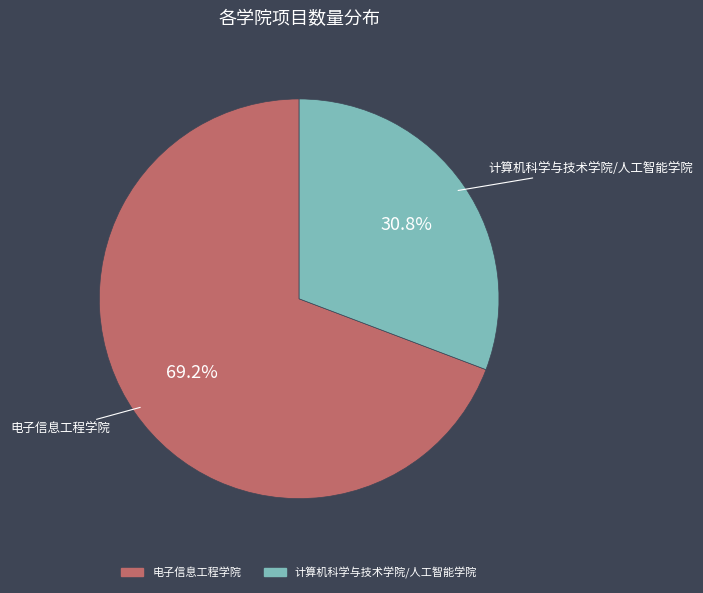

Which has a higher value, 电子信息工程学院 or 计算机科学与技术学院/人工智能学院?

电子信息工程学院